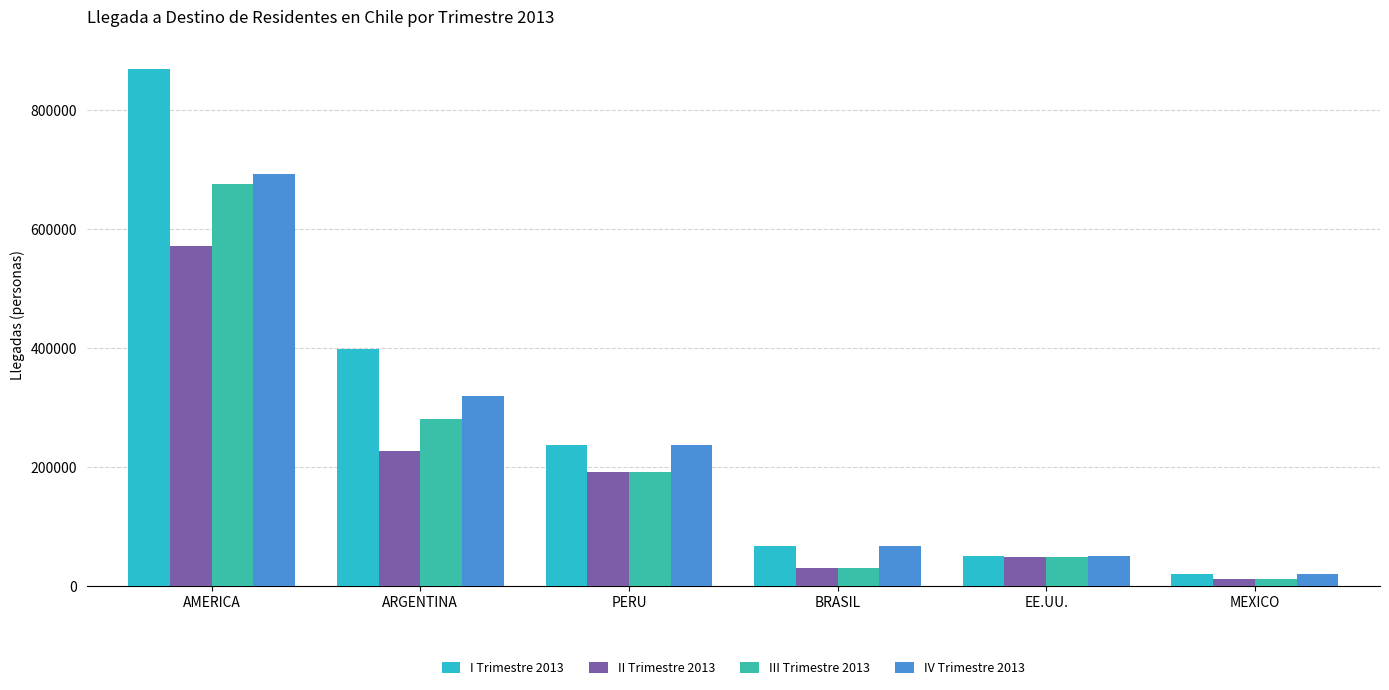

What is the label of the 5th bar from the right?

ARGENTINA